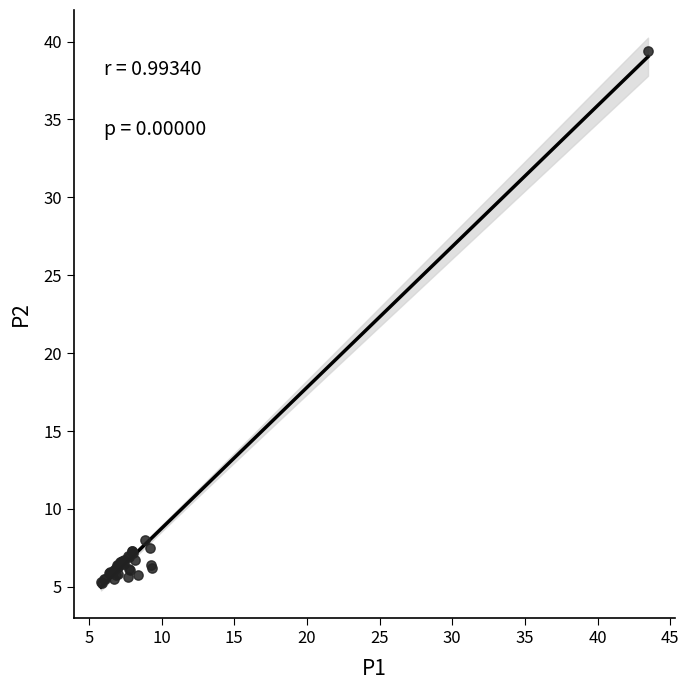

What Y value in the scatter plot is closest to 22?

8.0